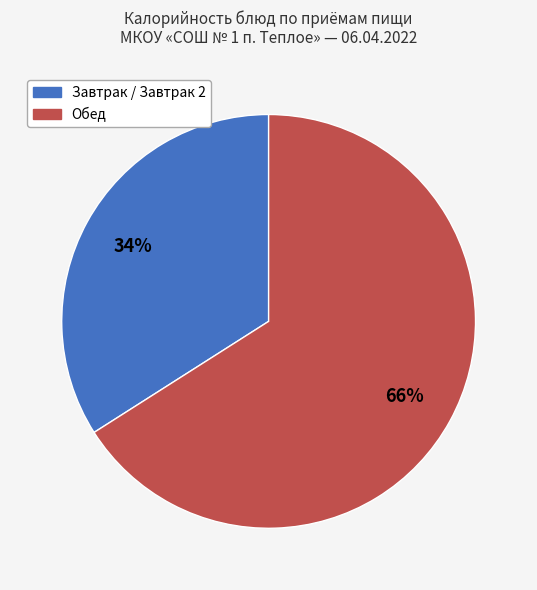

To the nearest percent, what is the difference between the largest and smallest slice percentages?

32%